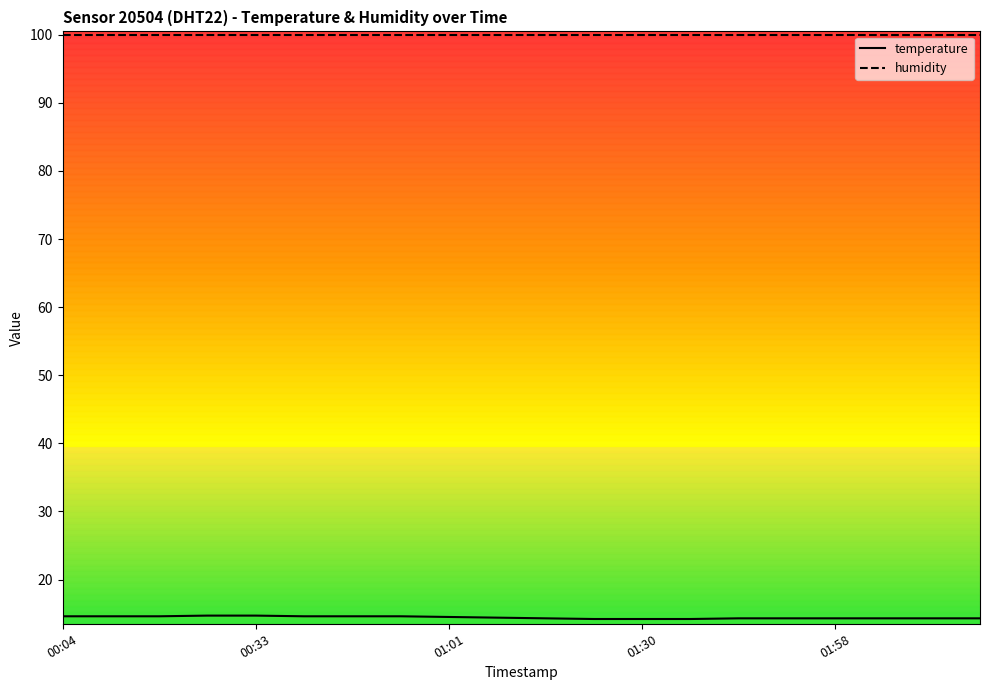

List the series in order of their overall mean, lowest first.

temperature, humidity